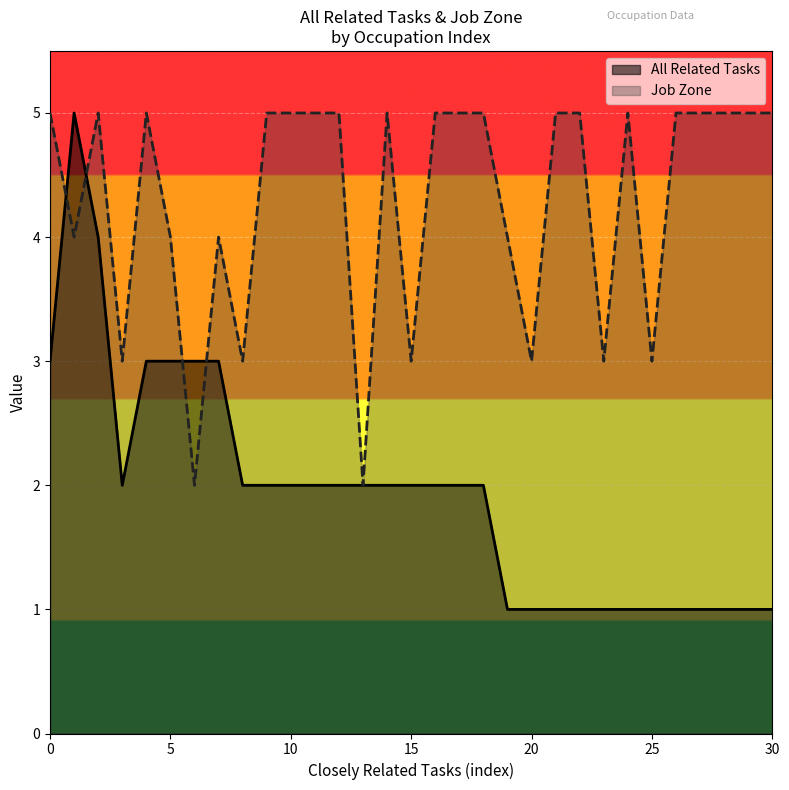

In All Related Tasks, how many points are lower than both neighbors (excluding endpoints)?

1